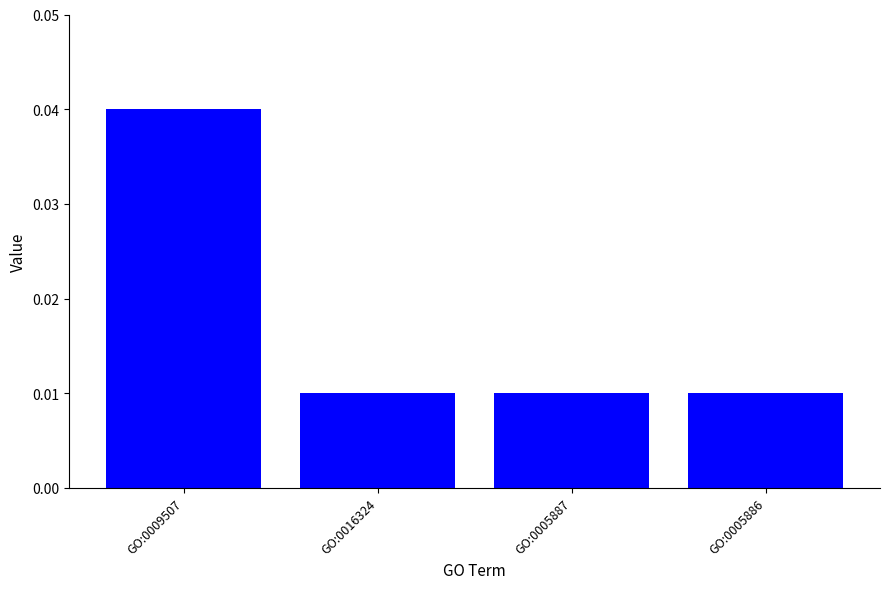

What position from the right is GO:0005886?

1